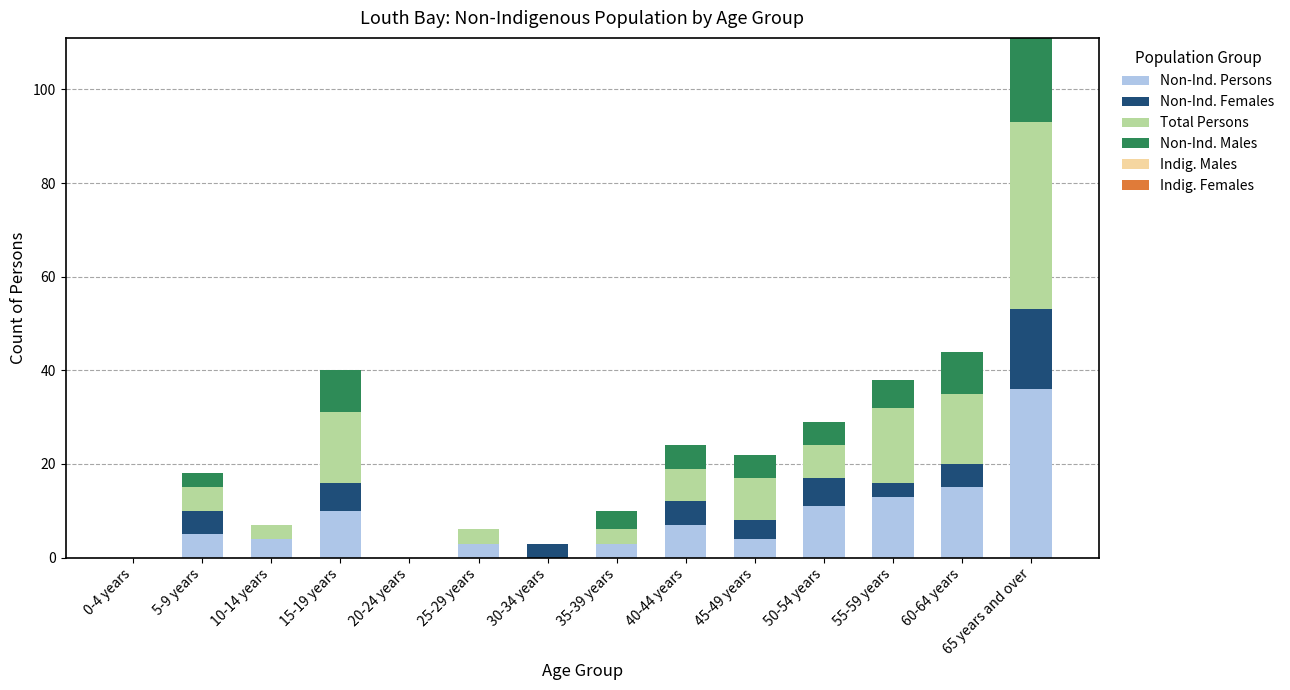

True or false: Non-Ind. Persons has a value of 0 at 0-4 years.

True